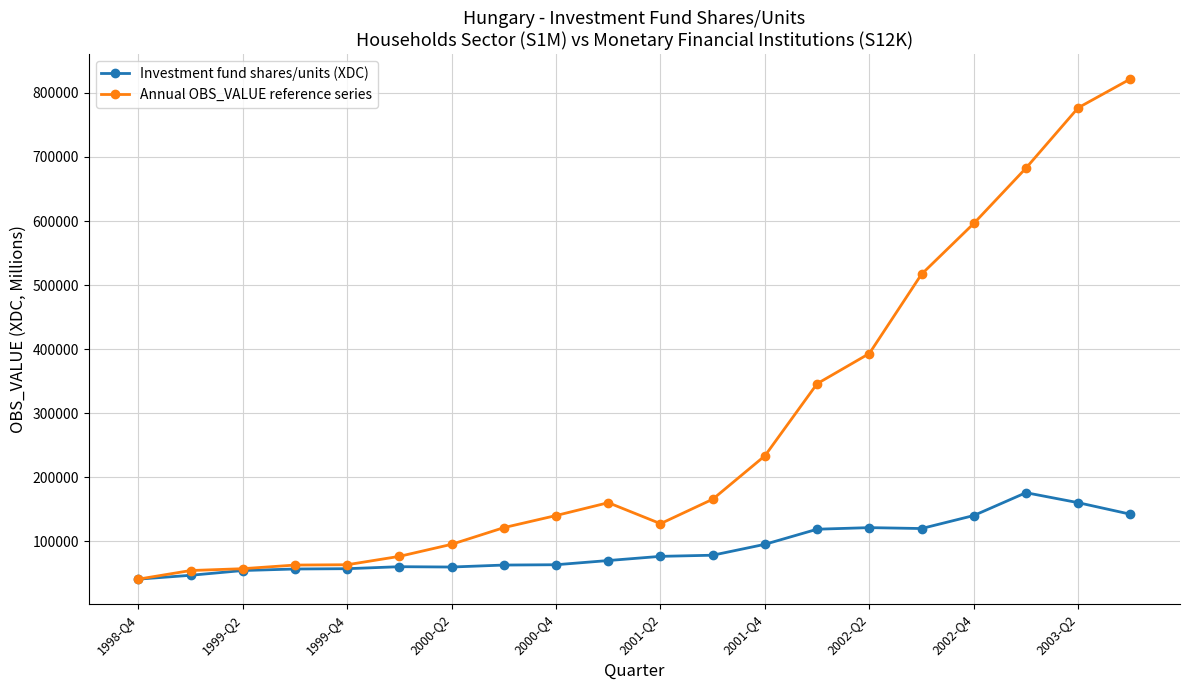

True or false: Investment fund shares/units (XDC) has more than 1 interior local peaks.

True